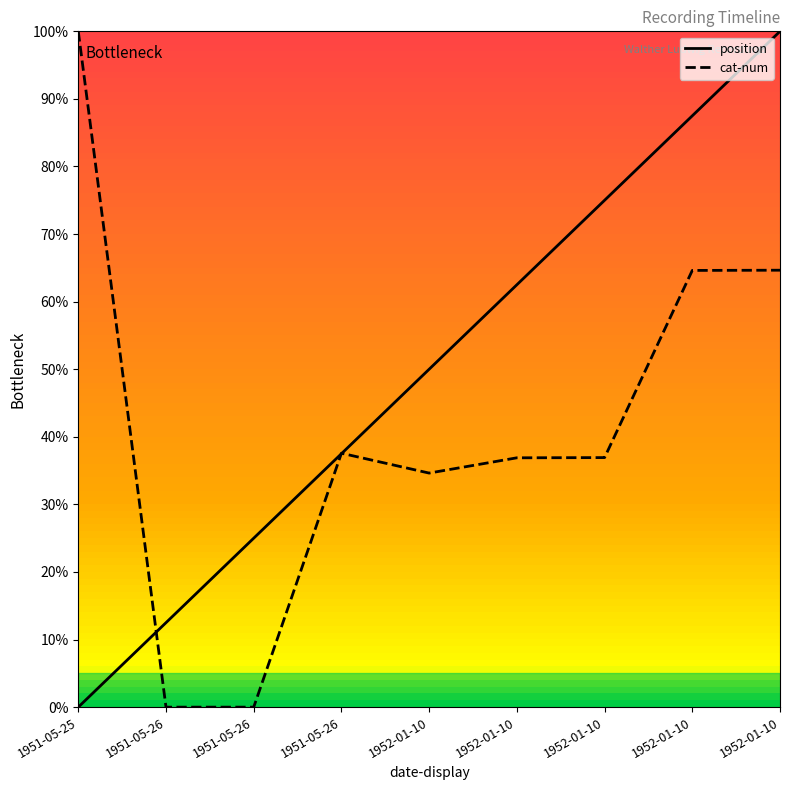

The cat-num series shows 0.6 at 1952-01-10. True or false?

False